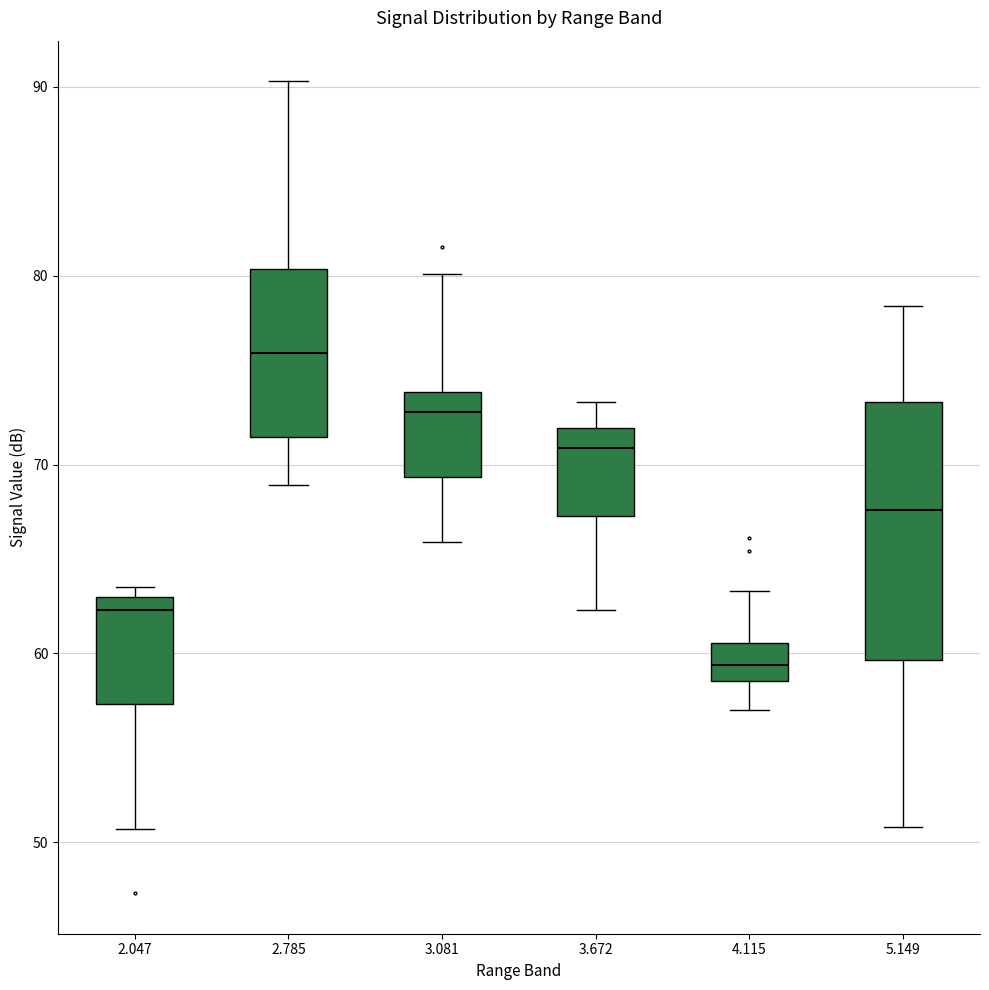

Reading left to right, read every box against the y-axis: the position of its median line, the range the box covers, and the ends of its whiskers. The values are not printed on the chart, so give them approximately, as read against the axis.

2.047: median 62, box 57 to 63, whiskers 51 to 64
2.785: median 76, box 71 to 80, whiskers 69 to 90
3.081: median 73, box 69 to 74, whiskers 66 to 80
3.672: median 71, box 67 to 72, whiskers 62 to 73
4.115: median 59 (inside the box), box 59 to 61, whiskers 57 to 63
5.149: median 68, box 60 to 73, whiskers 51 to 78